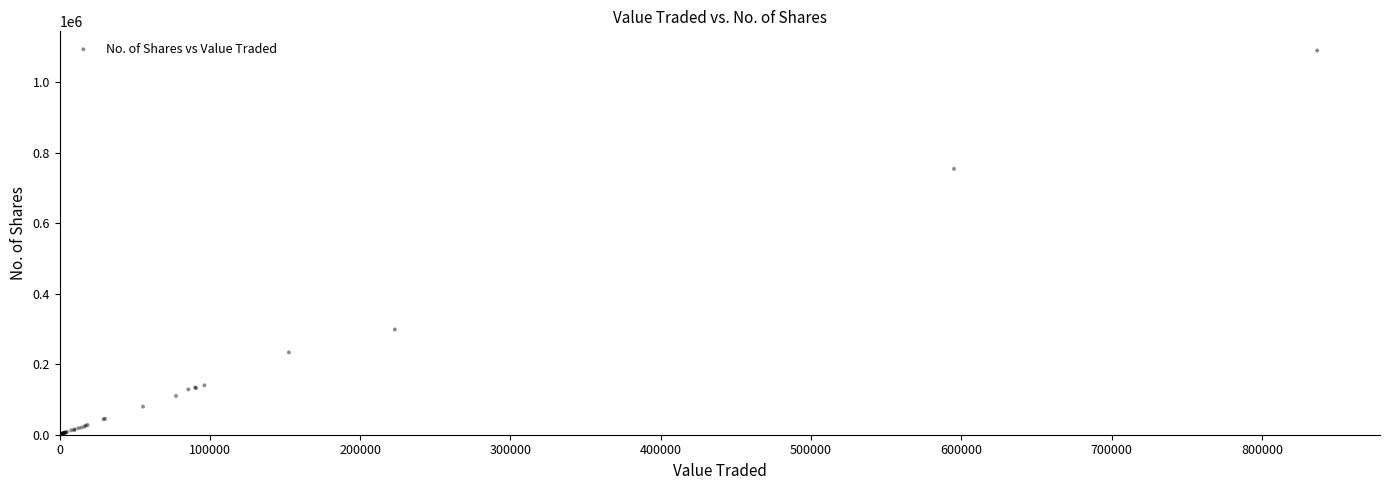

What Y value in the scatter plot is closest to 545208?

754643